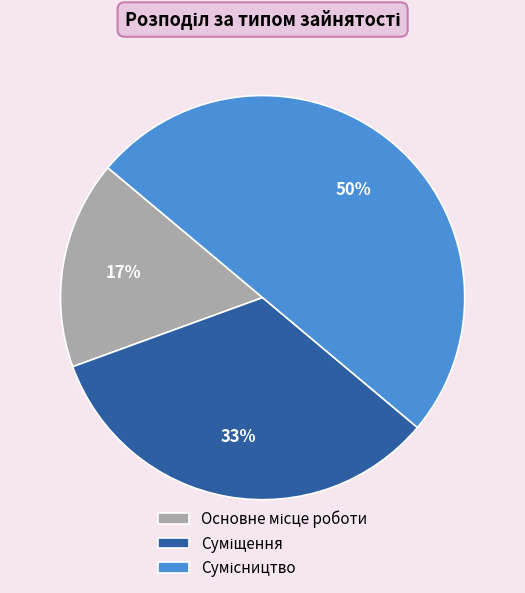

To the nearest percent, what is the average slice percentage?

33%